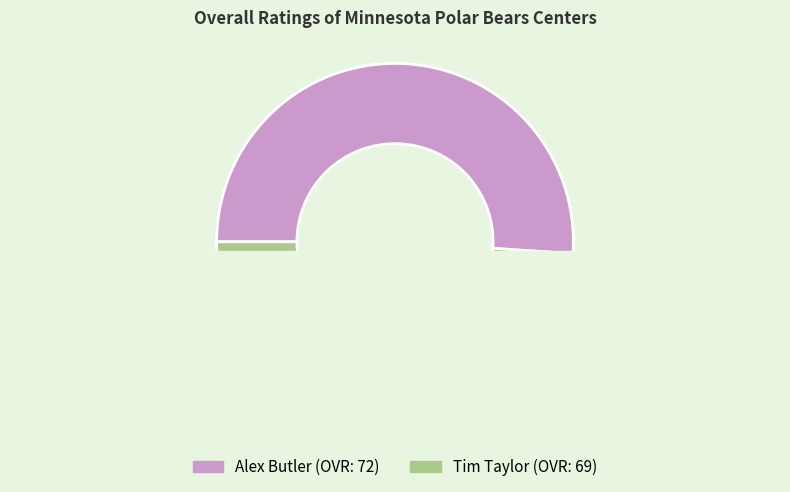

To the nearest percent, what is the difference between the Alex Butler and Tim Taylor slice percentages?

2%